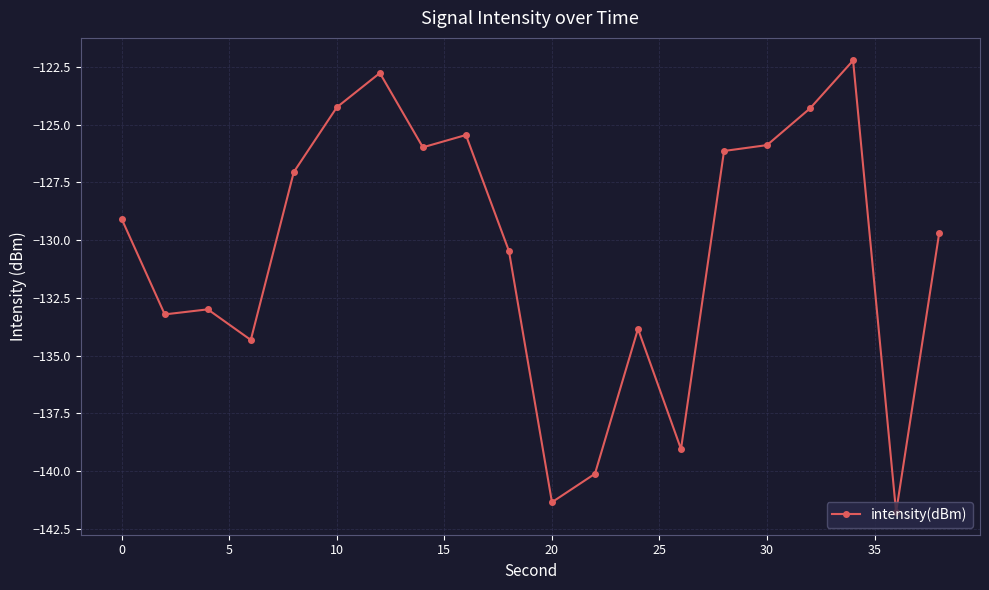

What is the value of the 10th point from the left?

-130.5